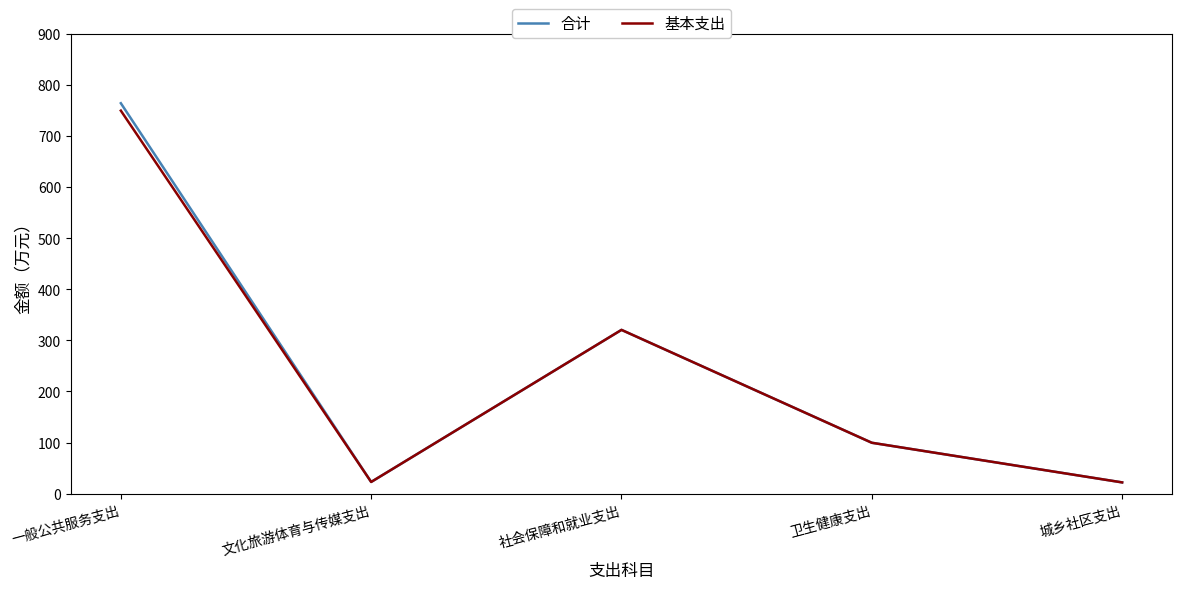

Where is 合计 nearest to the value 393?

社会保障和就业支出